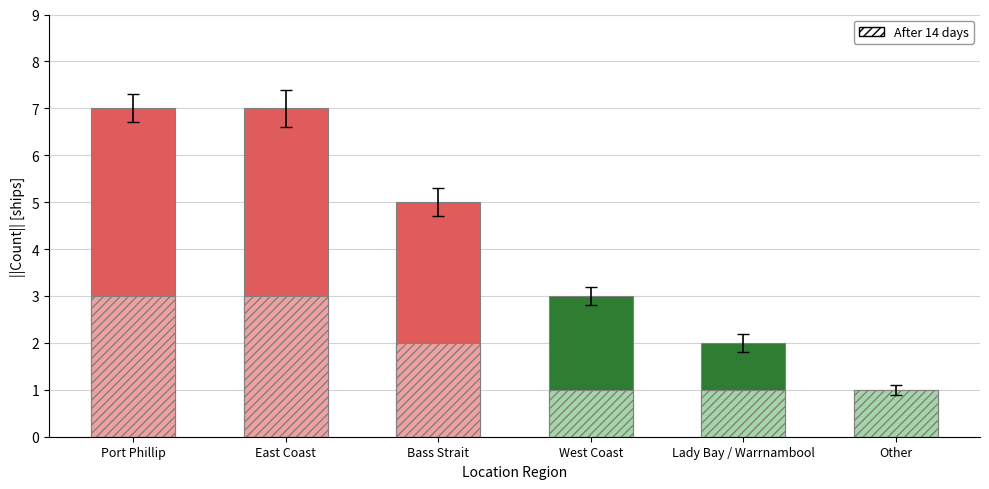

How many values exceed 5?

2